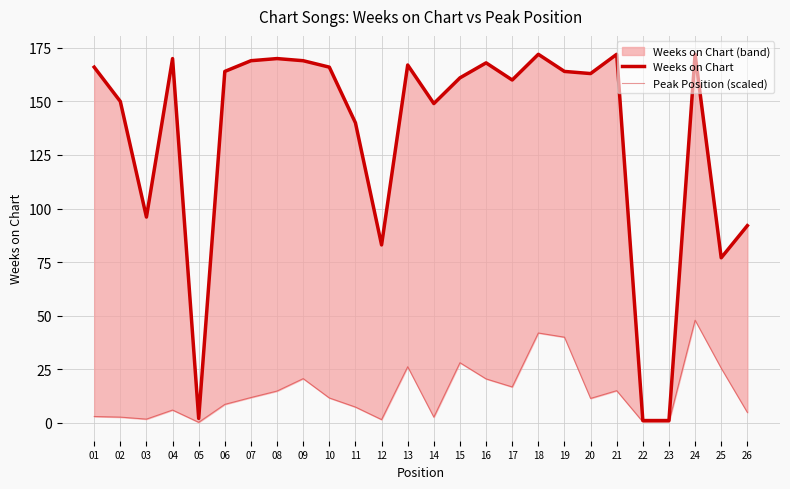

At which category does Peak Position (scaled) reach its first local valley?

03